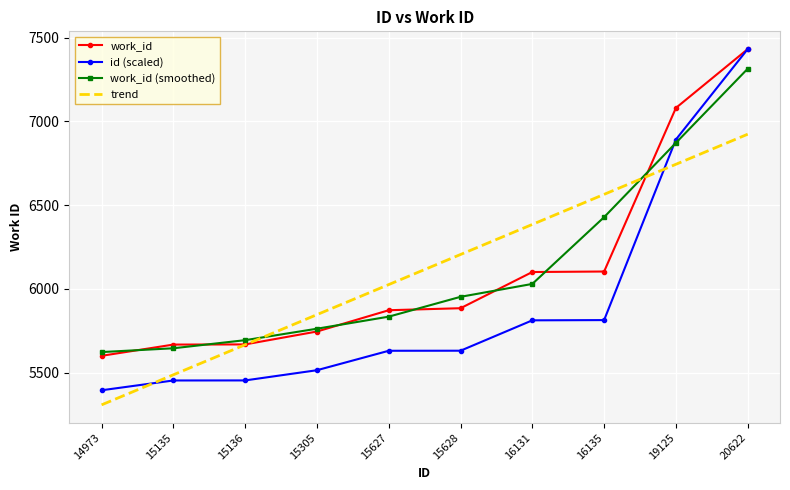

True or false: work_id and work_id (smoothed) intersect in this chart.

True